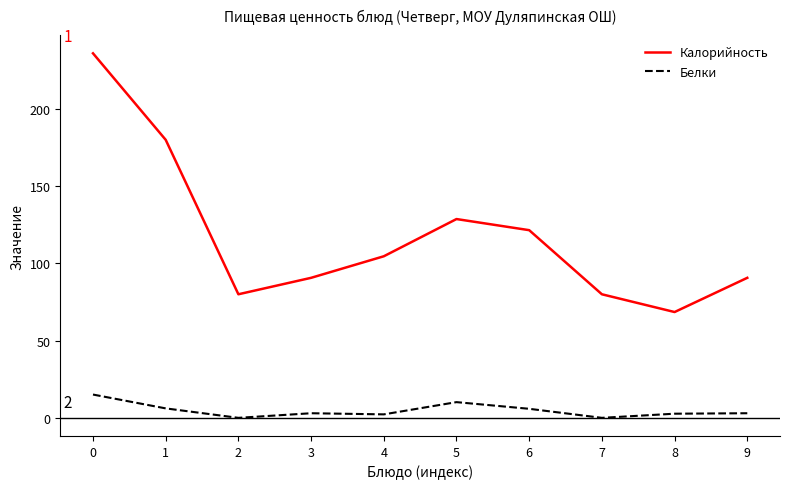

At 7, list the series in order from largest to smallest.

Калорийность, Белки